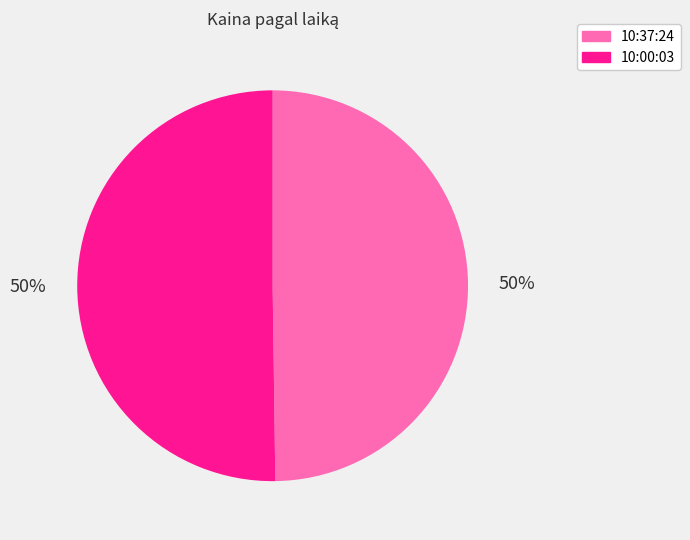

To the nearest percent, what percentage of the pie is 10:37:24?

50%